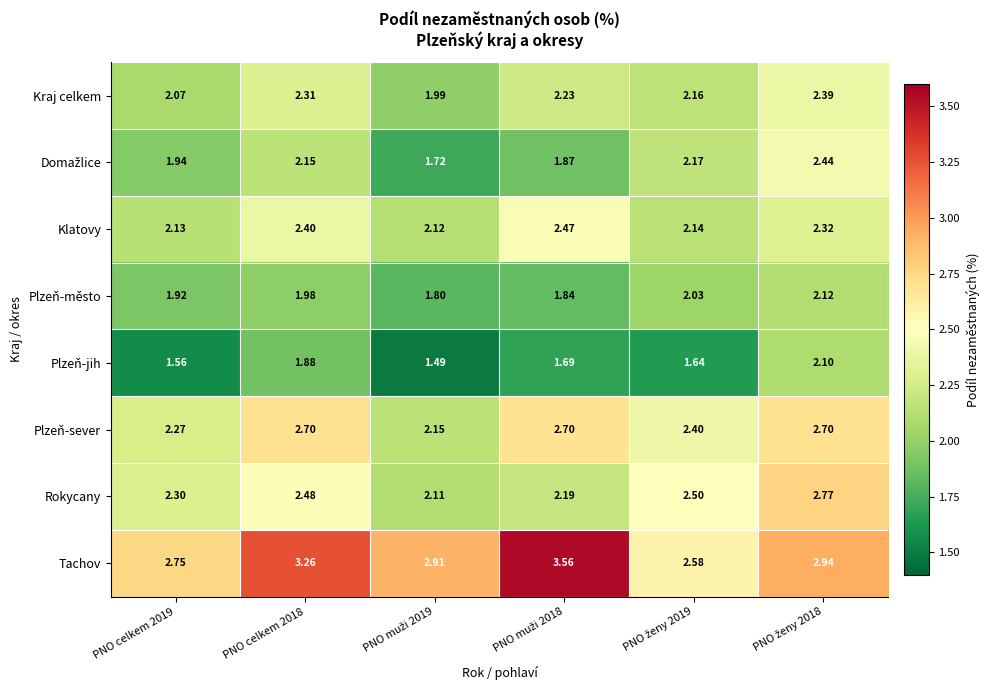

Which series has the widest spread of values?

Tachov